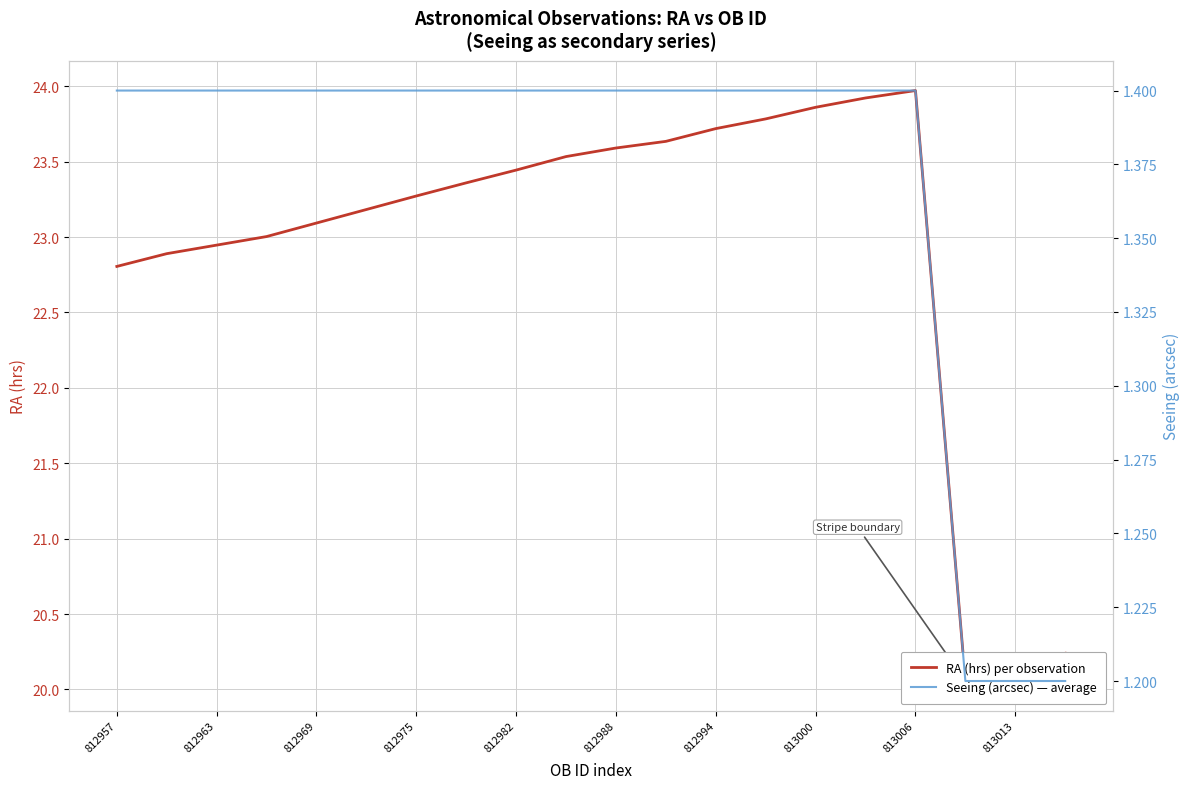

The Seeing (arcsec) — average series shows 0.4 at 812957. True or false?

False